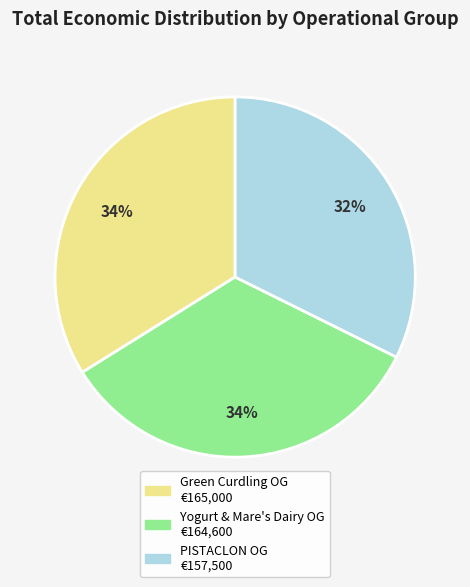

Does any single category account for the majority?

No